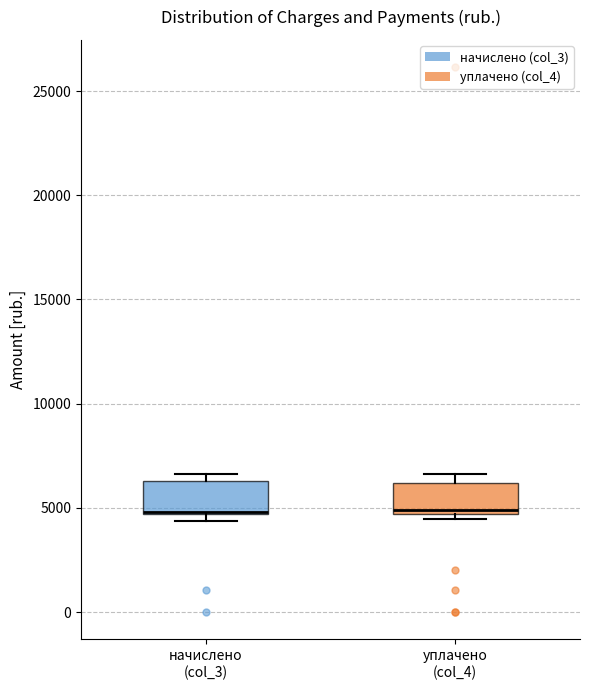

Where does the median line of the box for уплачено (col_4) sit on the y-axis? The values are not printed on the chart, so give them approximately, as read against the axis.

5000